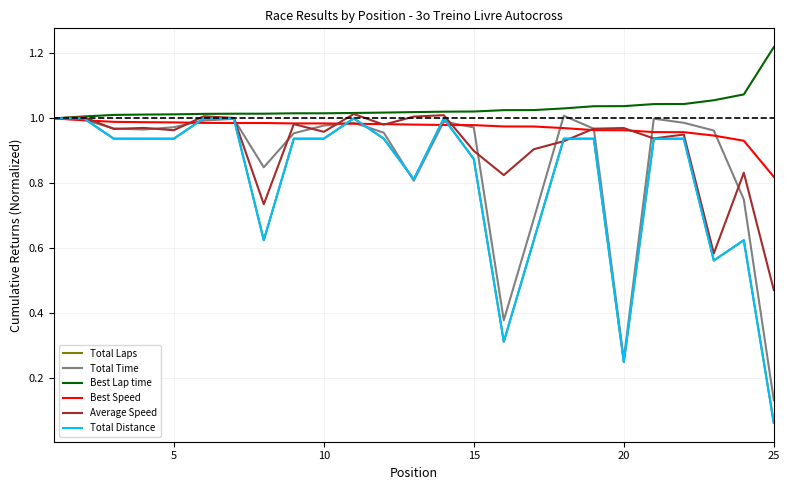

Does the chart have visible grid lines?

Yes